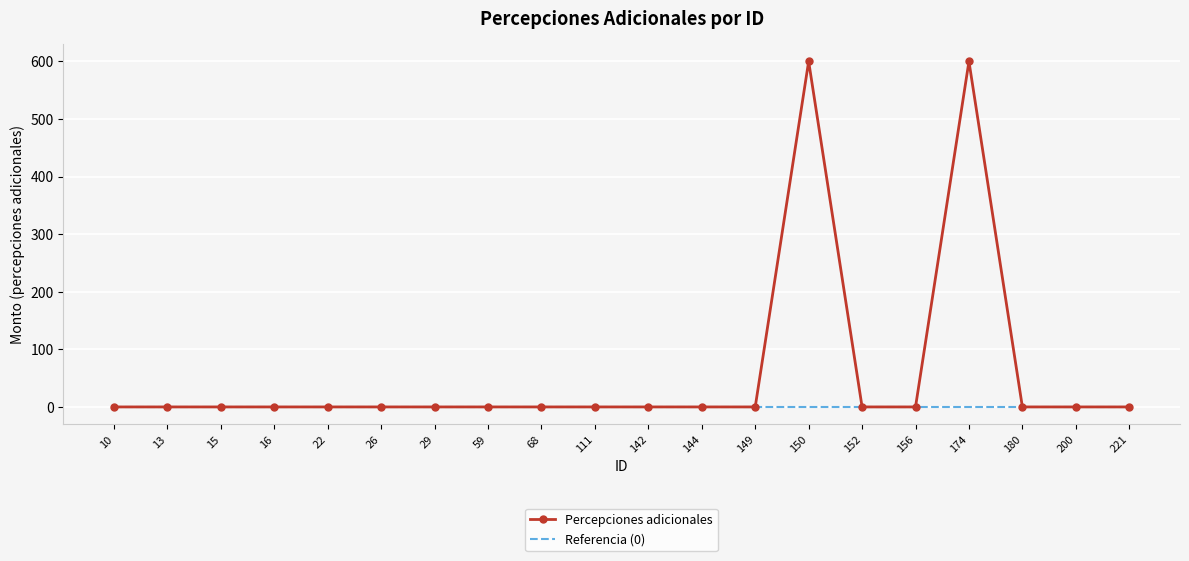

Rank the series by their average value, from highest to lowest.

Percepciones adicionales, Referencia (0)